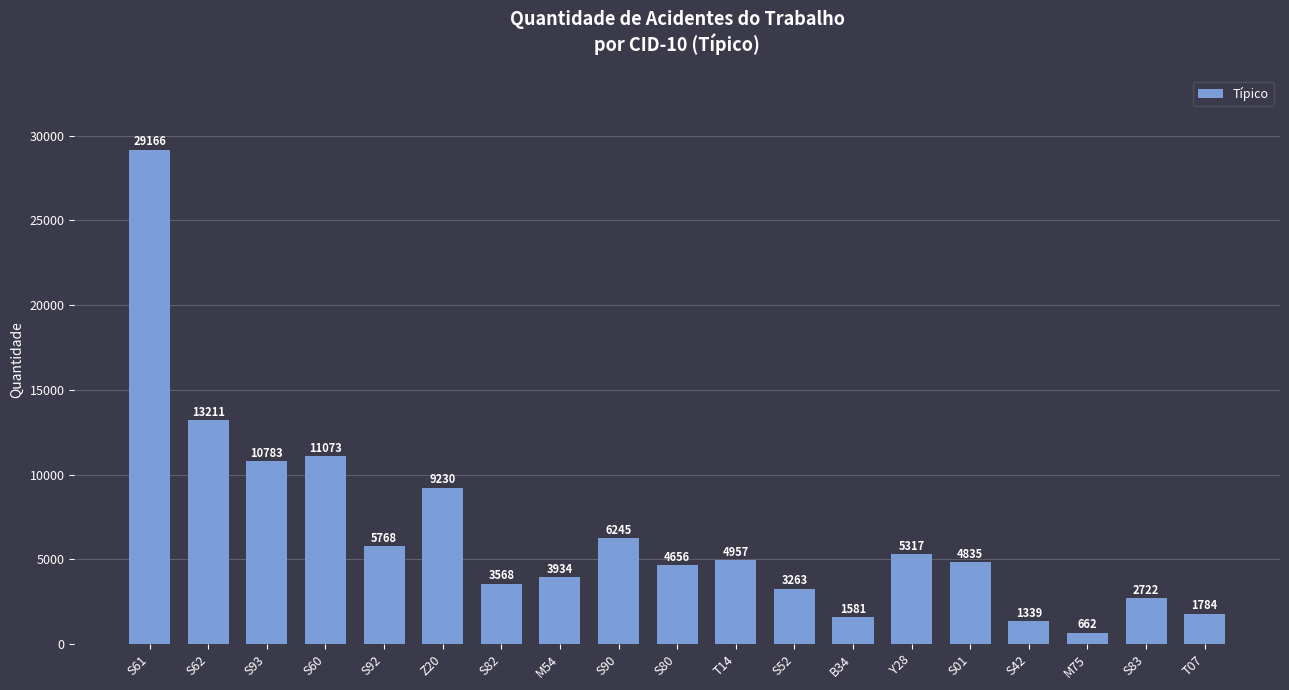

Reading right to left, what are all the values shown in this chart?

T07=1784	S83=2722	M75=662	S42=1339	S01=4835	Y28=5317	B34=1581	S52=3263	T14=4957	S80=4656	S90=6245	M54=3934	S82=3568	Z20=9230	S92=5768	S60=11073	S93=10783	S62=13211	S61=29166